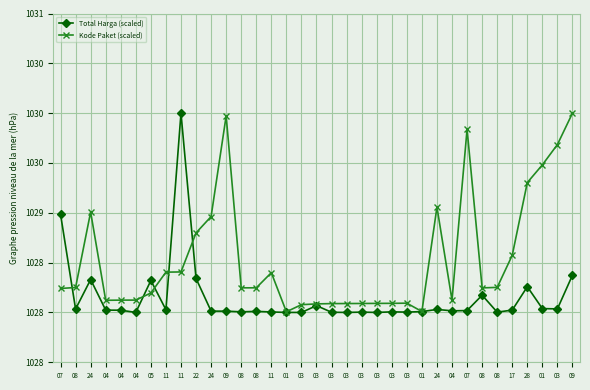

Is this an area chart (filled region under the line)?

No